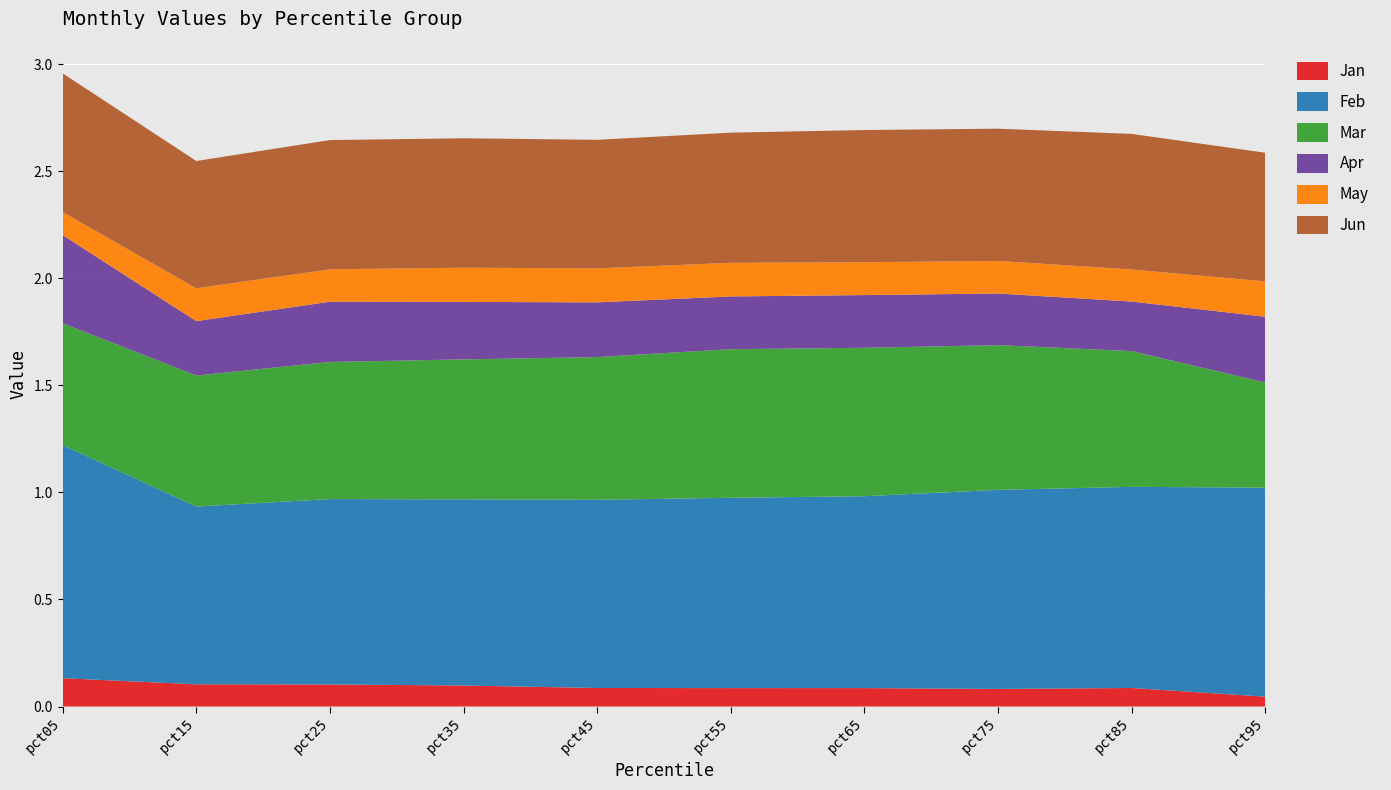

Reading left to right, extract all data points from this chart.

Jan: pct05=0.1	pct15=0.1	pct25=0.1	pct35=0.1	pct45=0.1	pct55=0.1	pct65=0.1	pct75=0.1	pct85=0.1	pct95=0.0
Feb: pct05=1.1	pct15=0.8	pct25=0.9	pct35=0.9	pct45=0.9	pct55=0.9	pct65=0.9	pct75=0.9	pct85=0.9	pct95=1.0
Mar: pct05=0.6	pct15=0.6	pct25=0.6	pct35=0.7	pct45=0.7	pct55=0.7	pct65=0.7	pct75=0.7	pct85=0.6	pct95=0.5
Apr: pct05=0.4	pct15=0.3	pct25=0.3	pct35=0.3	pct45=0.3	pct55=0.2	pct65=0.2	pct75=0.2	pct85=0.2	pct95=0.3
May: pct05=0.1	pct15=0.2	pct25=0.2	pct35=0.2	pct45=0.2	pct55=0.2	pct65=0.2	pct75=0.2	pct85=0.1	pct95=0.2
Jun: pct05=0.6	pct15=0.6	pct25=0.6	pct35=0.6	pct45=0.6	pct55=0.6	pct65=0.6	pct75=0.6	pct85=0.6	pct95=0.6